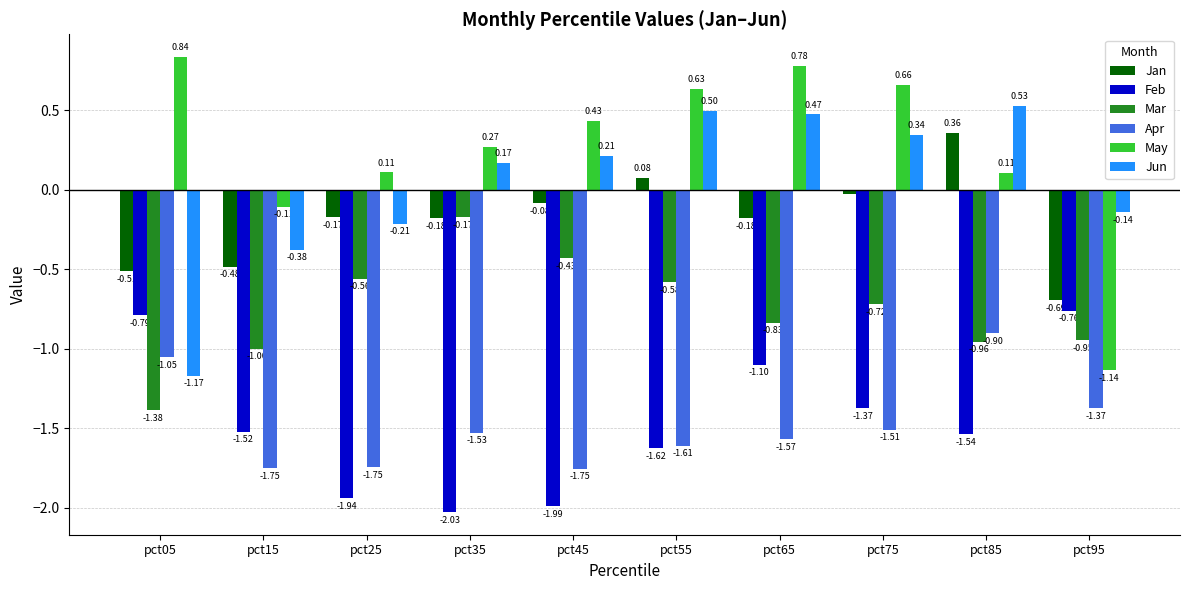

Rank the series by their maximum value, from lowest to highest.

Apr, Feb, Mar, Jan, Jun, May